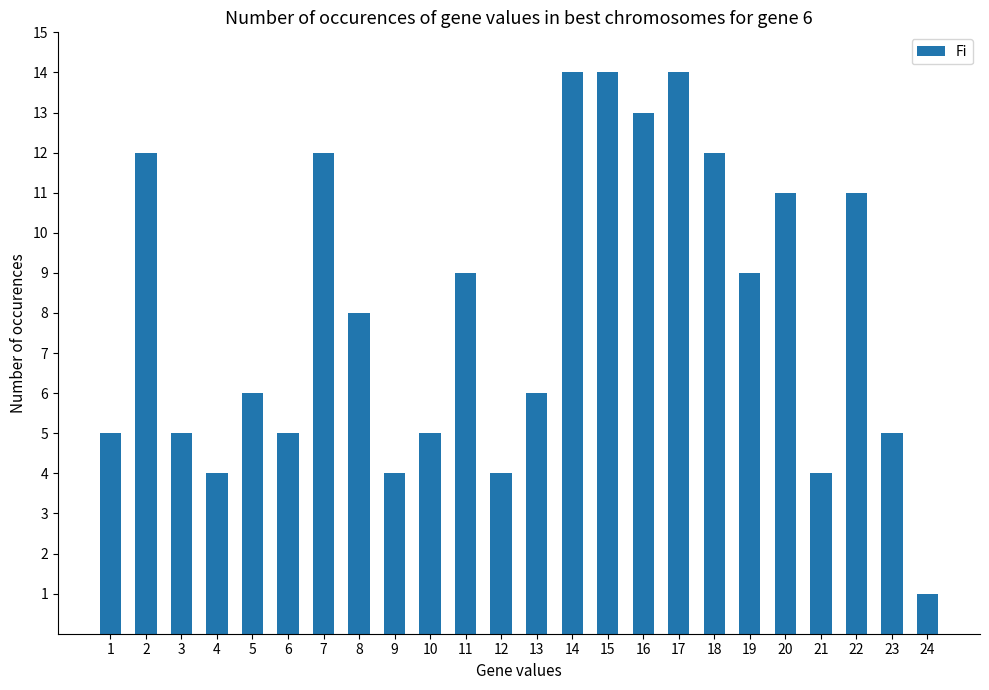

Reading right to left, transcribe all the data shown in this chart.

24=1	23=5	22=11	21=4	20=11	19=9	18=12	17=14	16=13	15=14	14=14	13=6	12=4	11=9	10=5	9=4	8=8	7=12	6=5	5=6	4=4	3=5	2=12	1=5